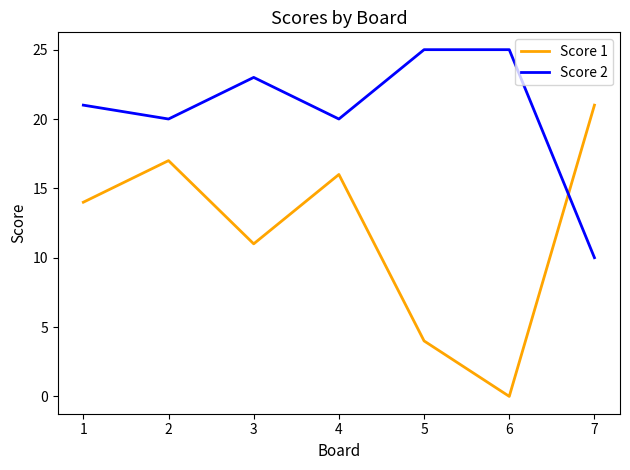

Read the Score 1 value at 1, to the nearest 10.

10